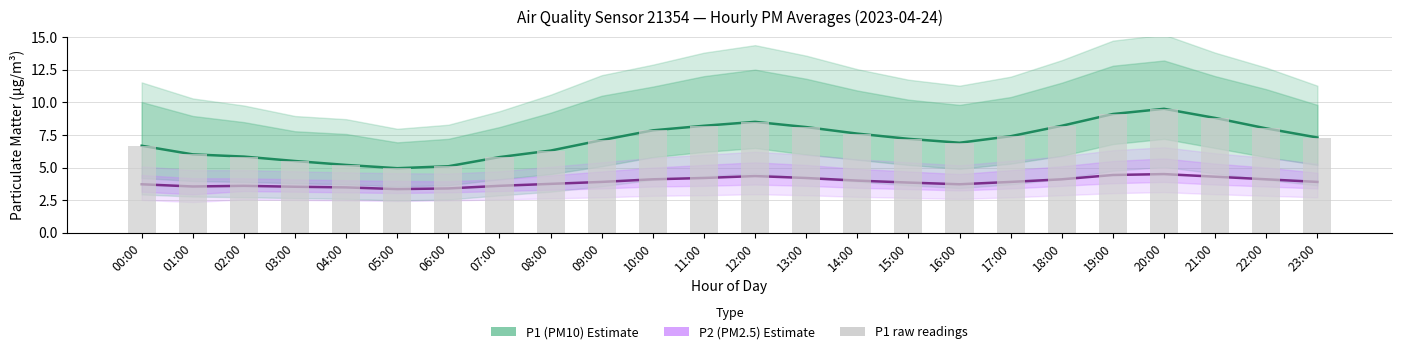

Is the value of P1 (PM10) Estimate at 15:00 greater than the value of P1 raw at 10:00?

No